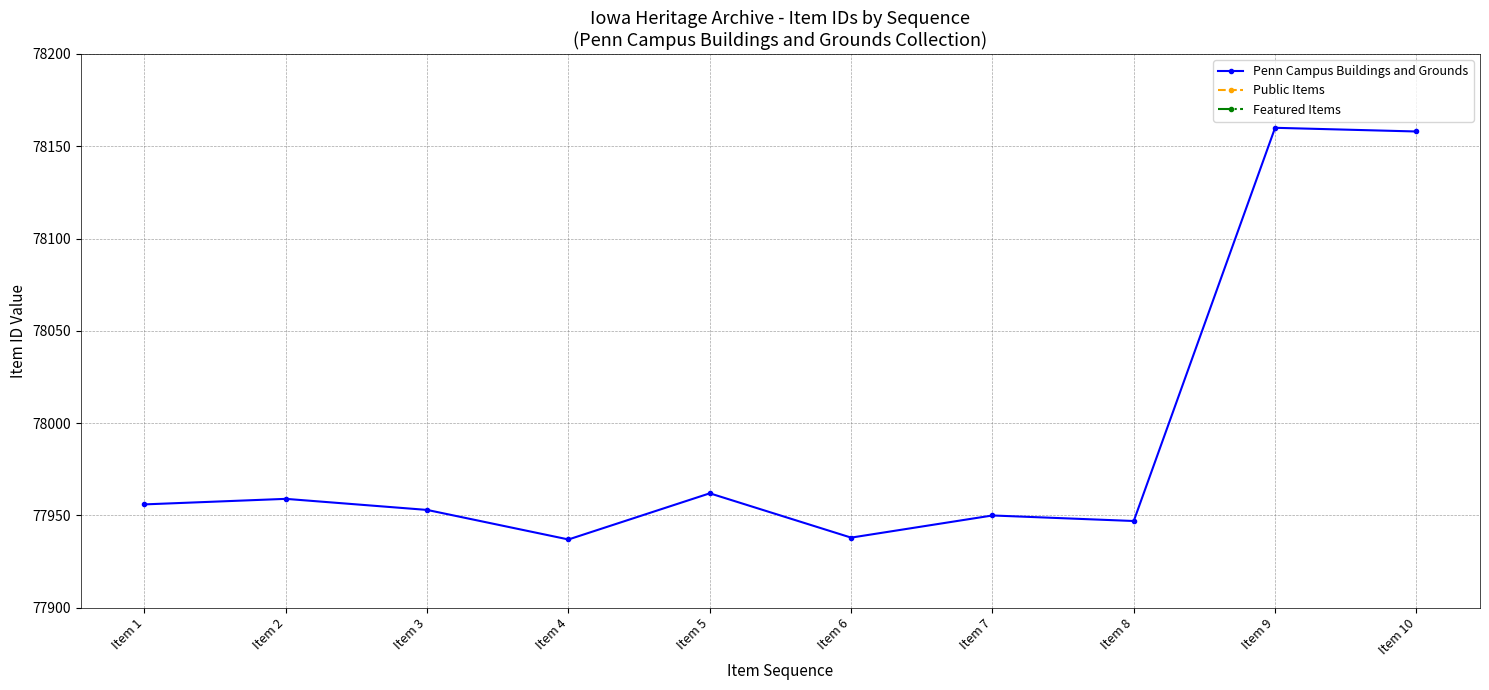

Which series has the largest total across all categories?

Penn Campus Buildings and Grounds